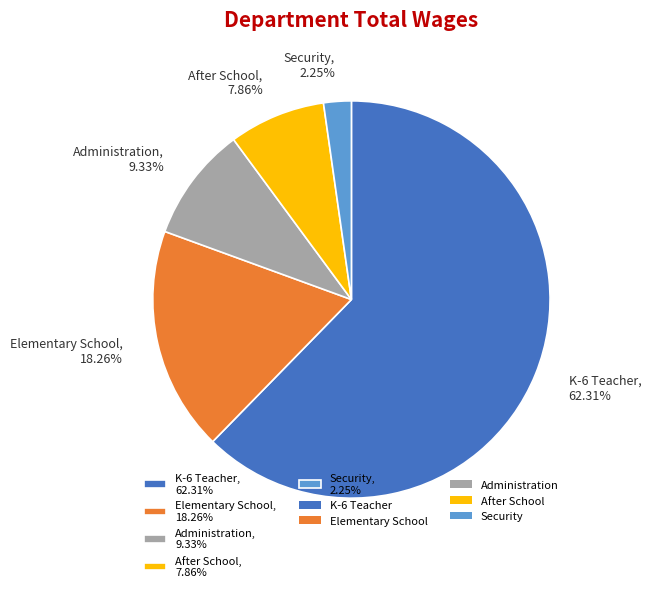

Between Security, 2.25% and After School, 7.86%, which is larger?

After School, 7.86%